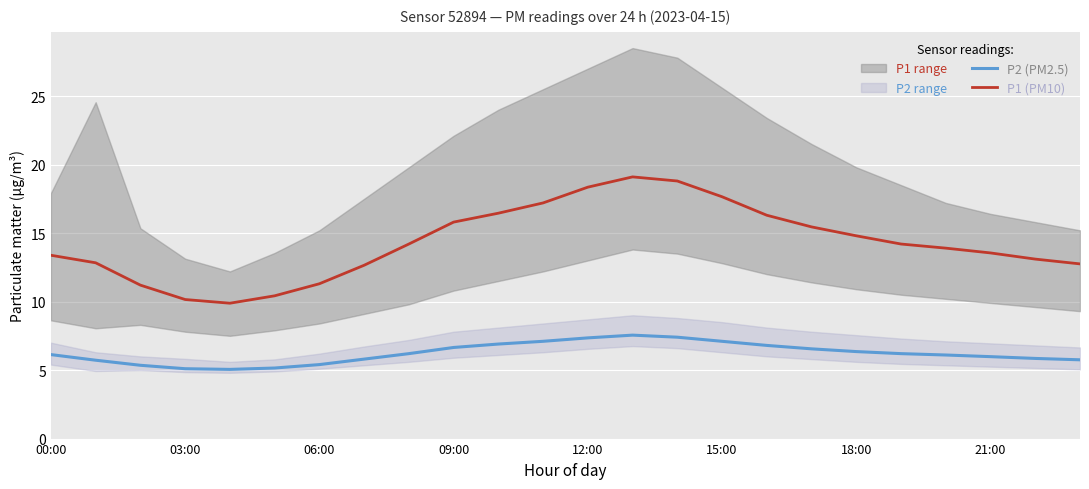

The P2 (PM2.5) series shows 1.5 at 09:00. True or false?

False